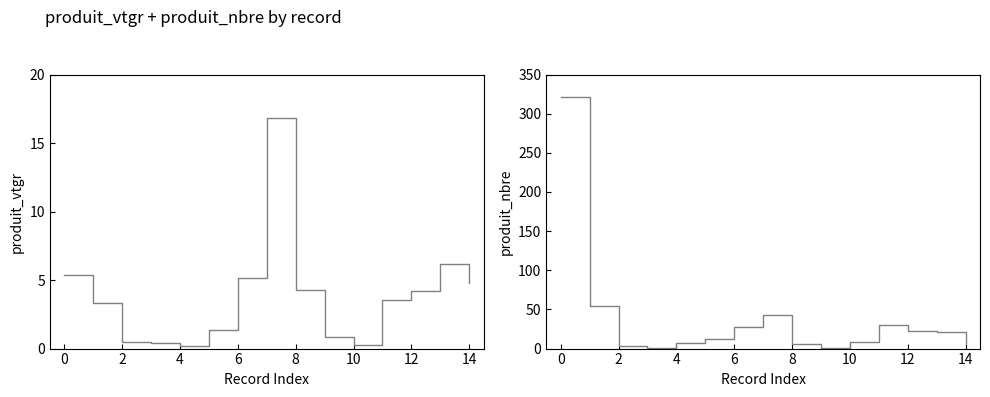

What is the sum of all produit_vtgr values?

57.3